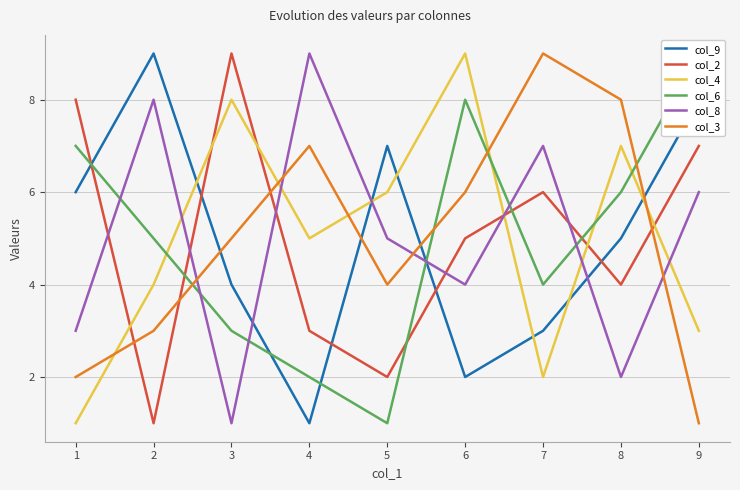

At which label does col_4 first exceed 5?

3